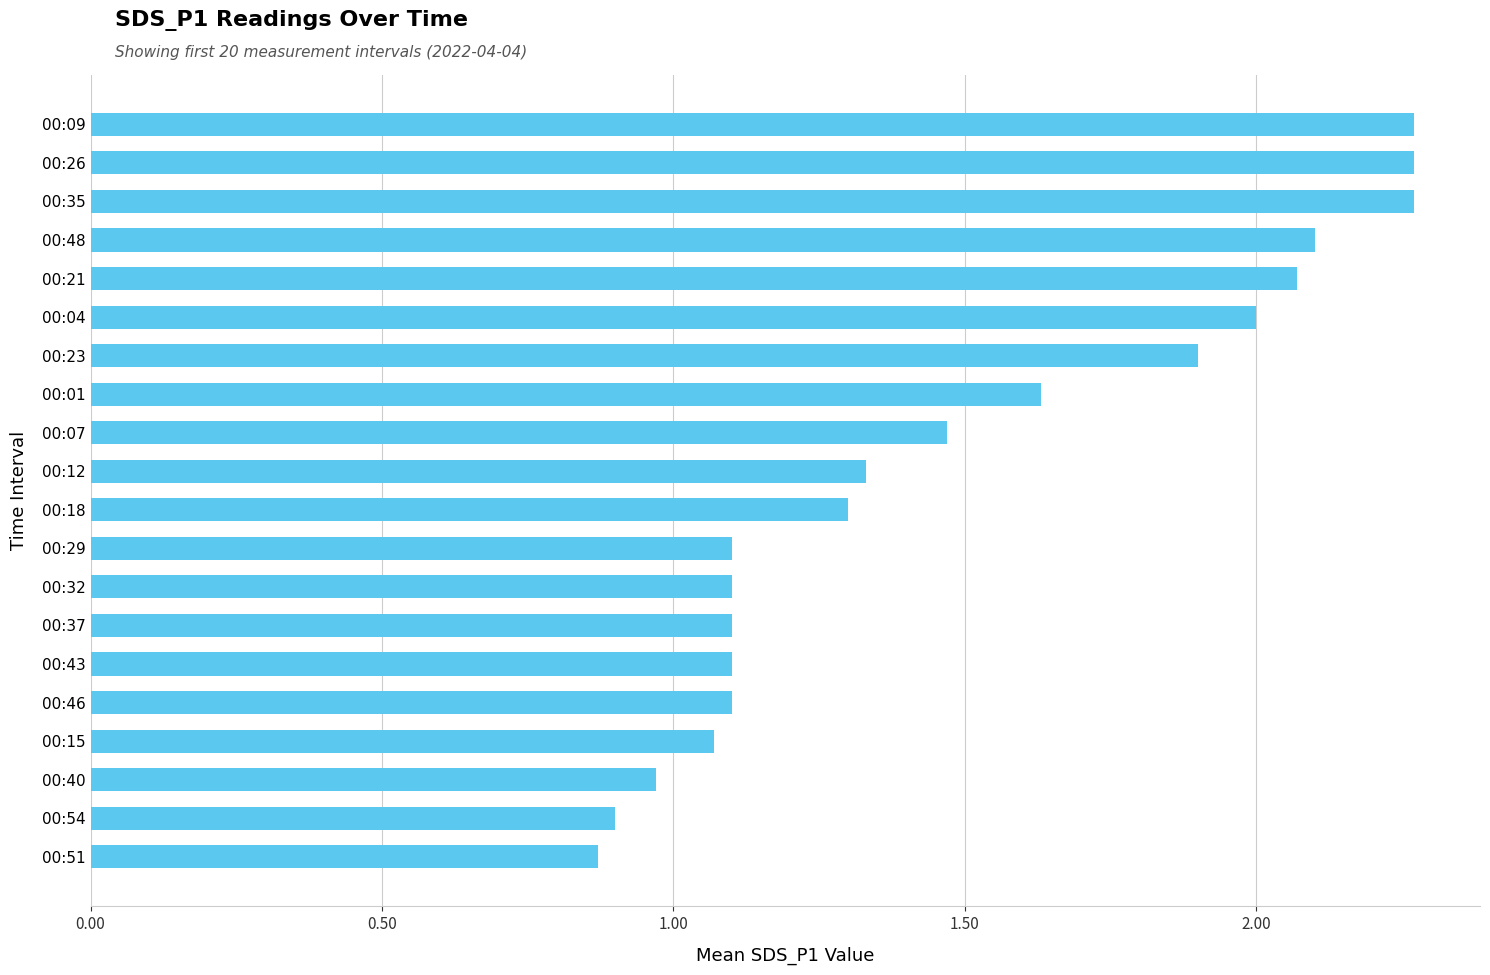

What is the label of the 5th bar from the top?

00:21